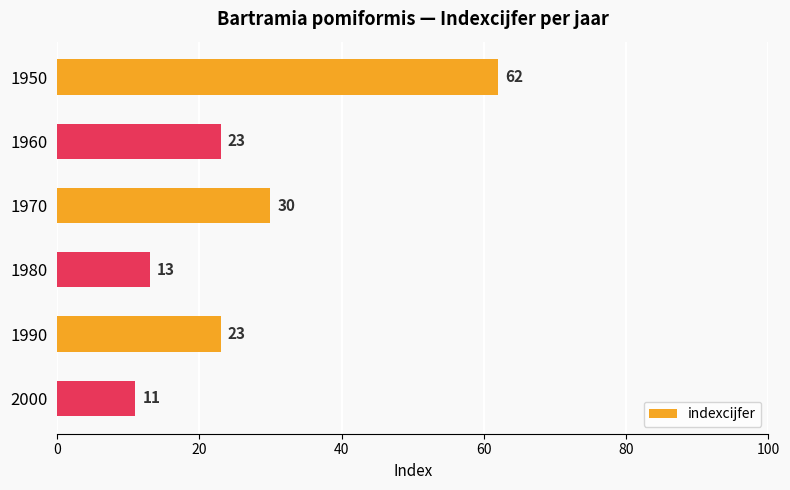

What is the maximum value shown in the chart?

62